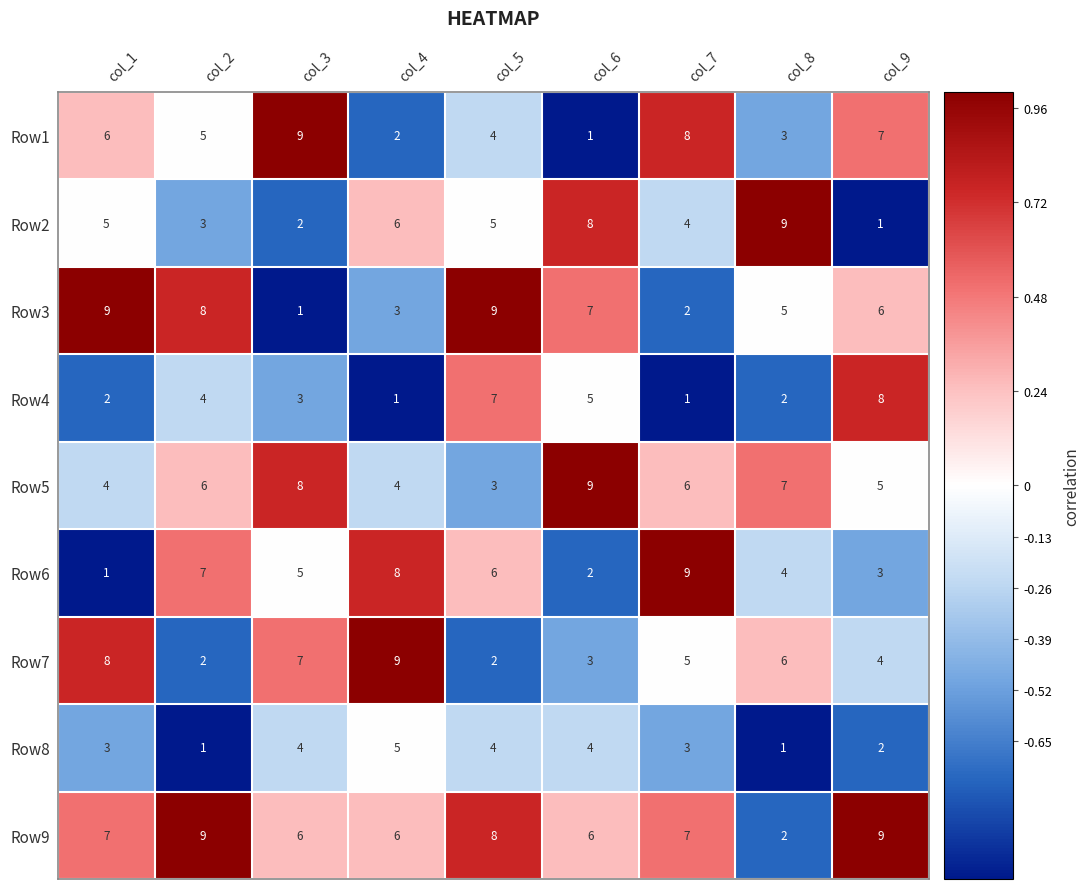

Is it true that Row4 equals 8 at col_9?

True